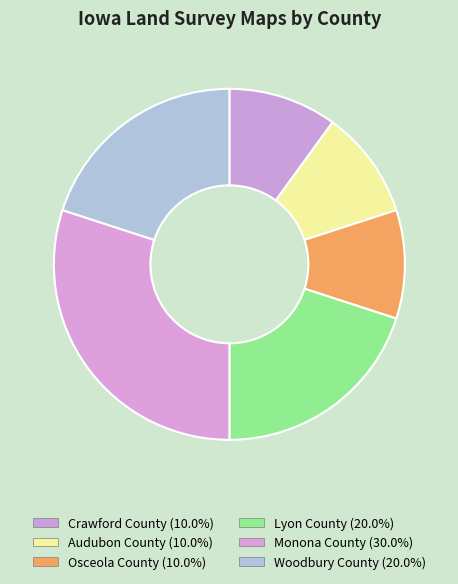

How many slices are in this pie chart?

6